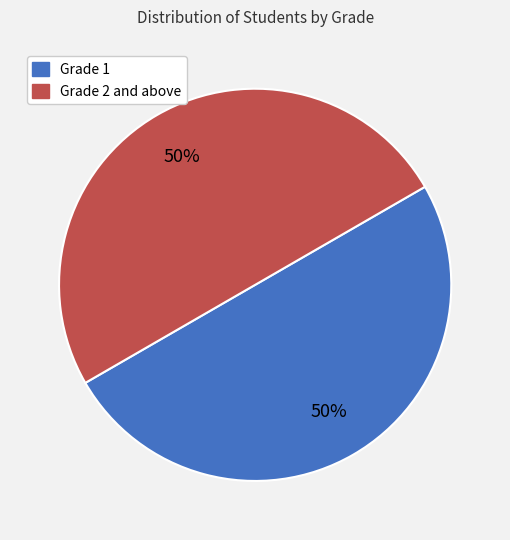

To the nearest percent, what is the average slice percentage?

50%